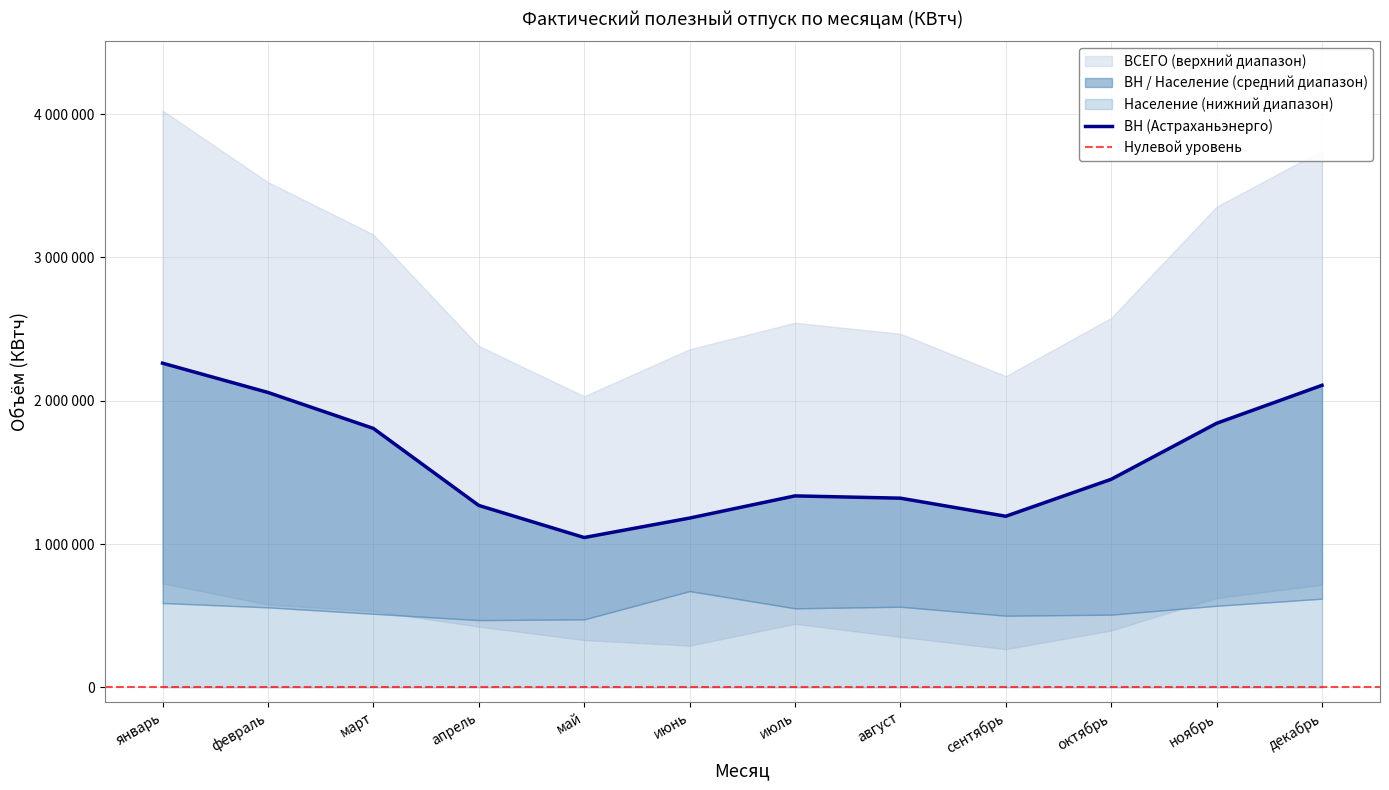

The СН2 series shows 424714 at апрель. True or false?

True